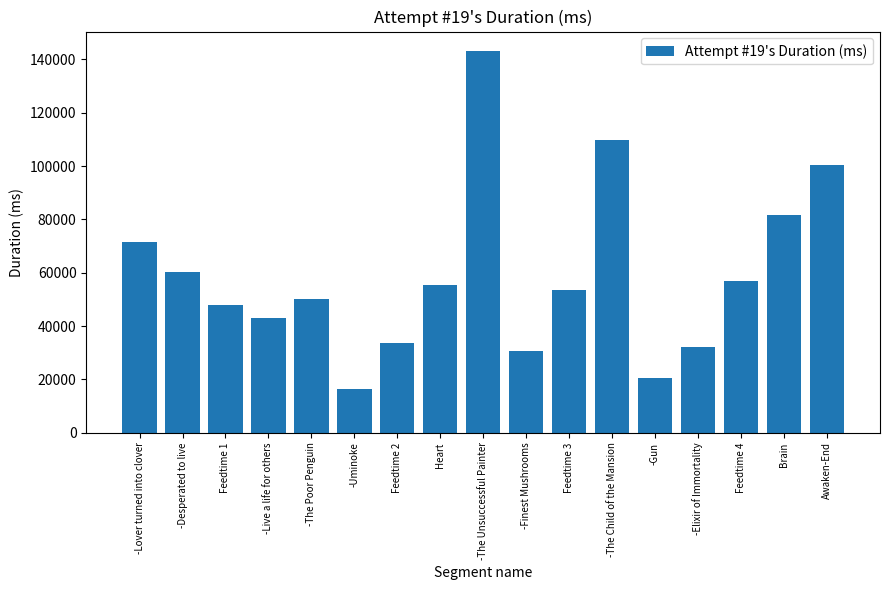

Are the bars grouped side by side (vs. stacked)?

No